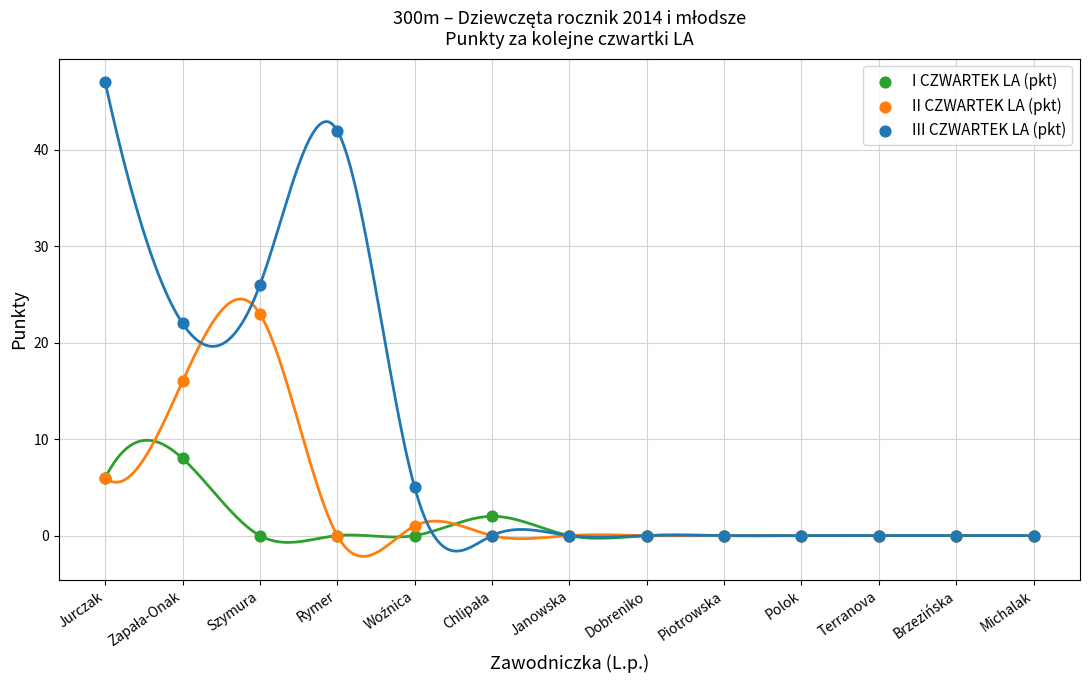

In the II CZWARTEK LA (pkt) series, what Y value is closest to 11?

6